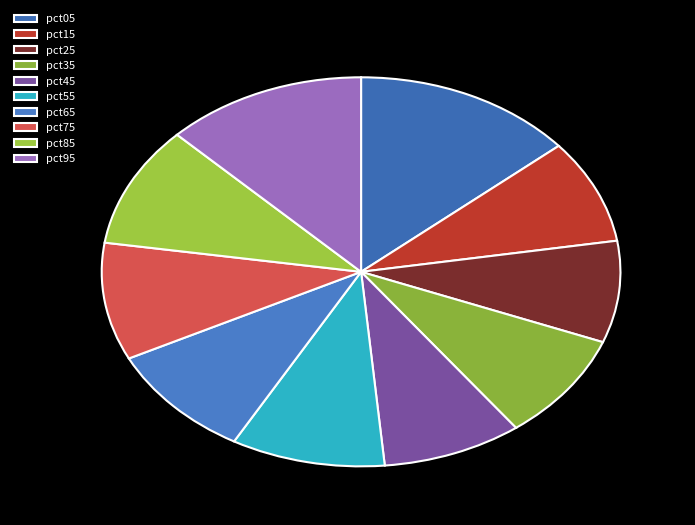

Is it true that pct85 is 10% of the pie?

True